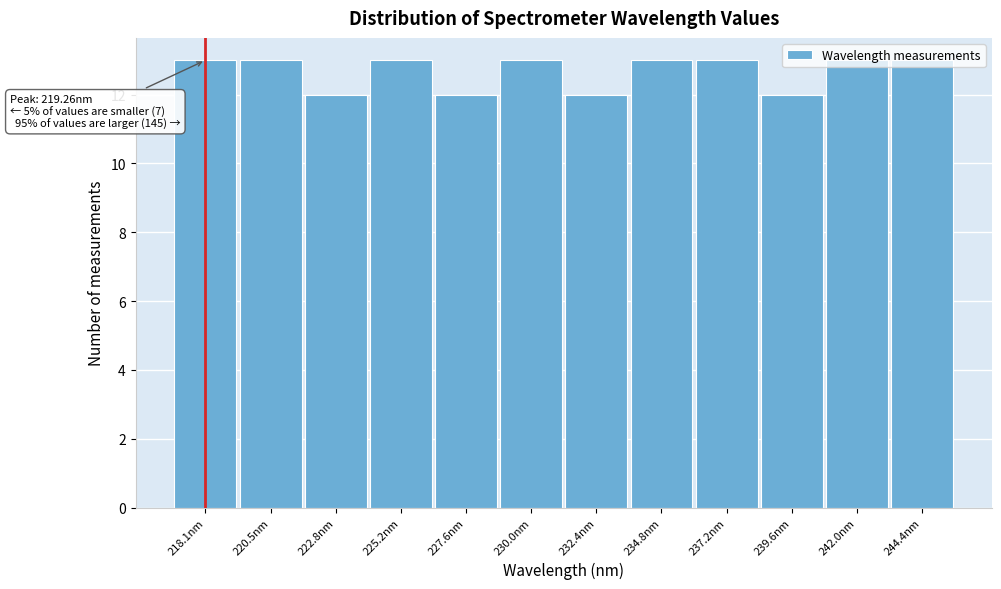

What is the label of the 11th bar from the left?

242.0nm